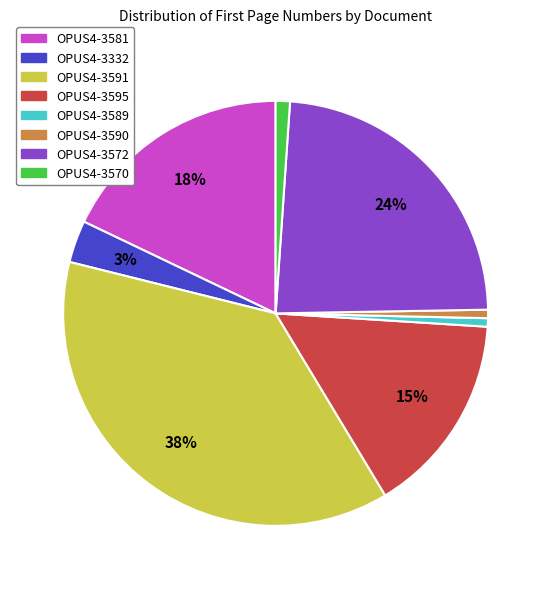

Count the number of slices in the pie.

8